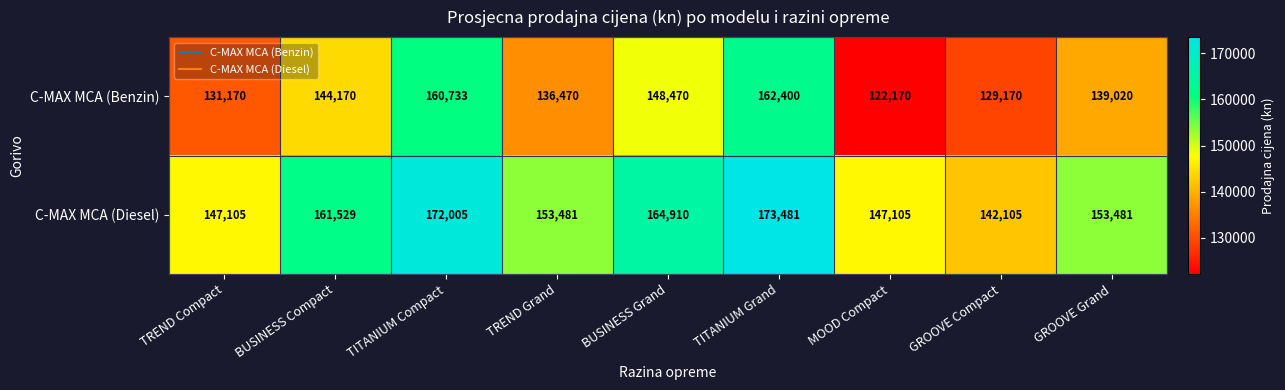

What is the average value of the C-MAX MCA (Diesel) series?

157245